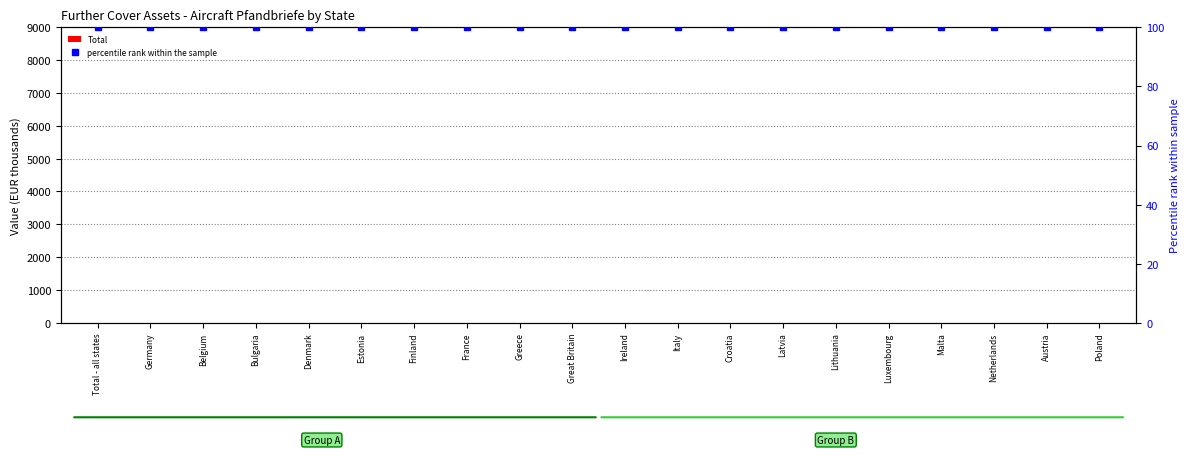

How many data points does each series have?

20